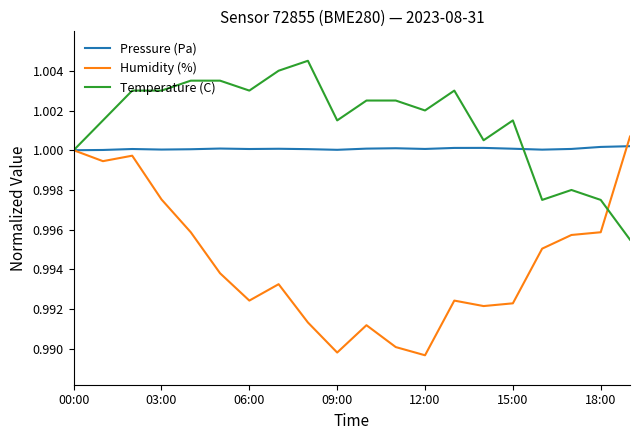

Which series has the largest total across all categories?

Temperature (C)